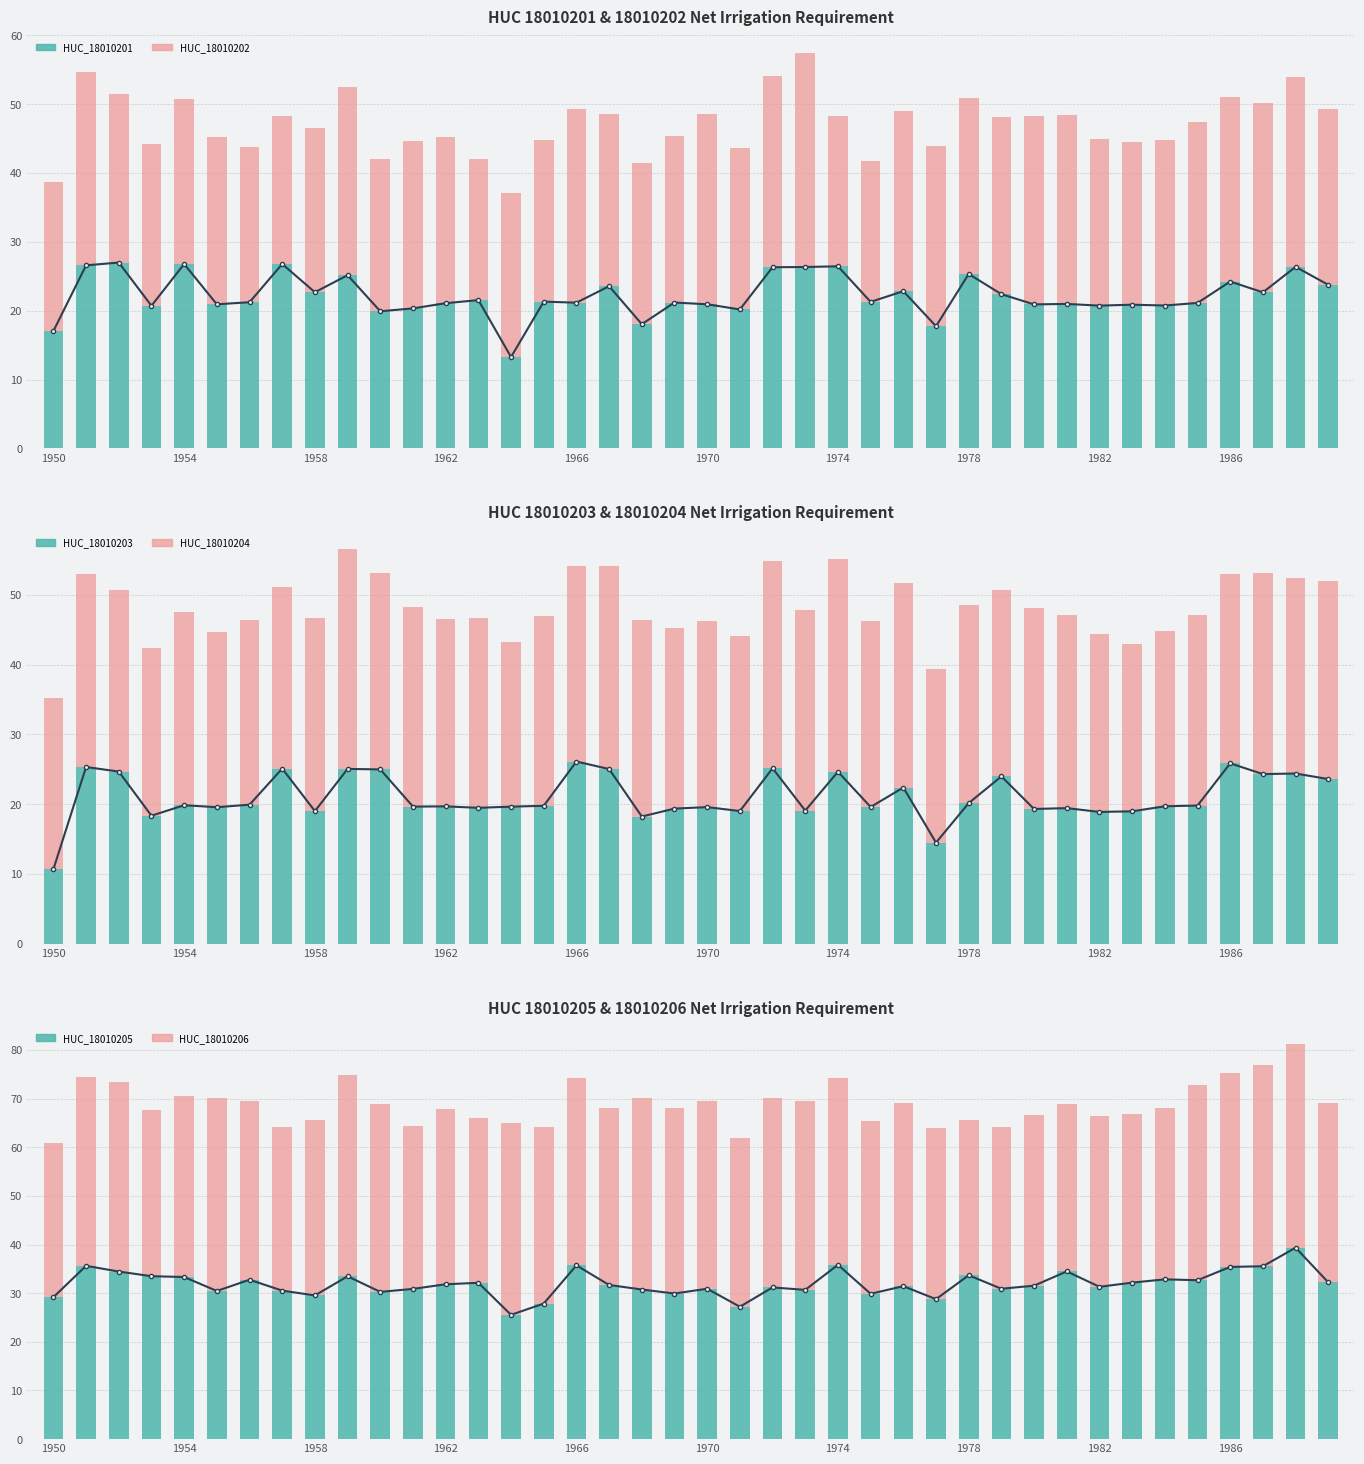

Where does the HUC_18010206 series first go above 36?

1951